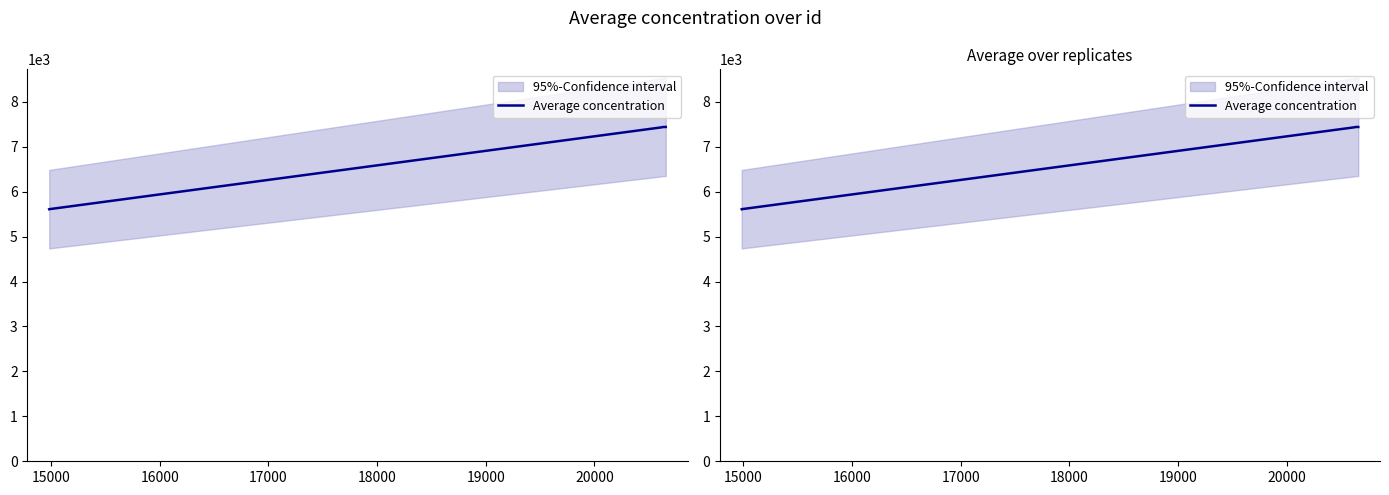

Is this an area chart (filled region under the line)?

No